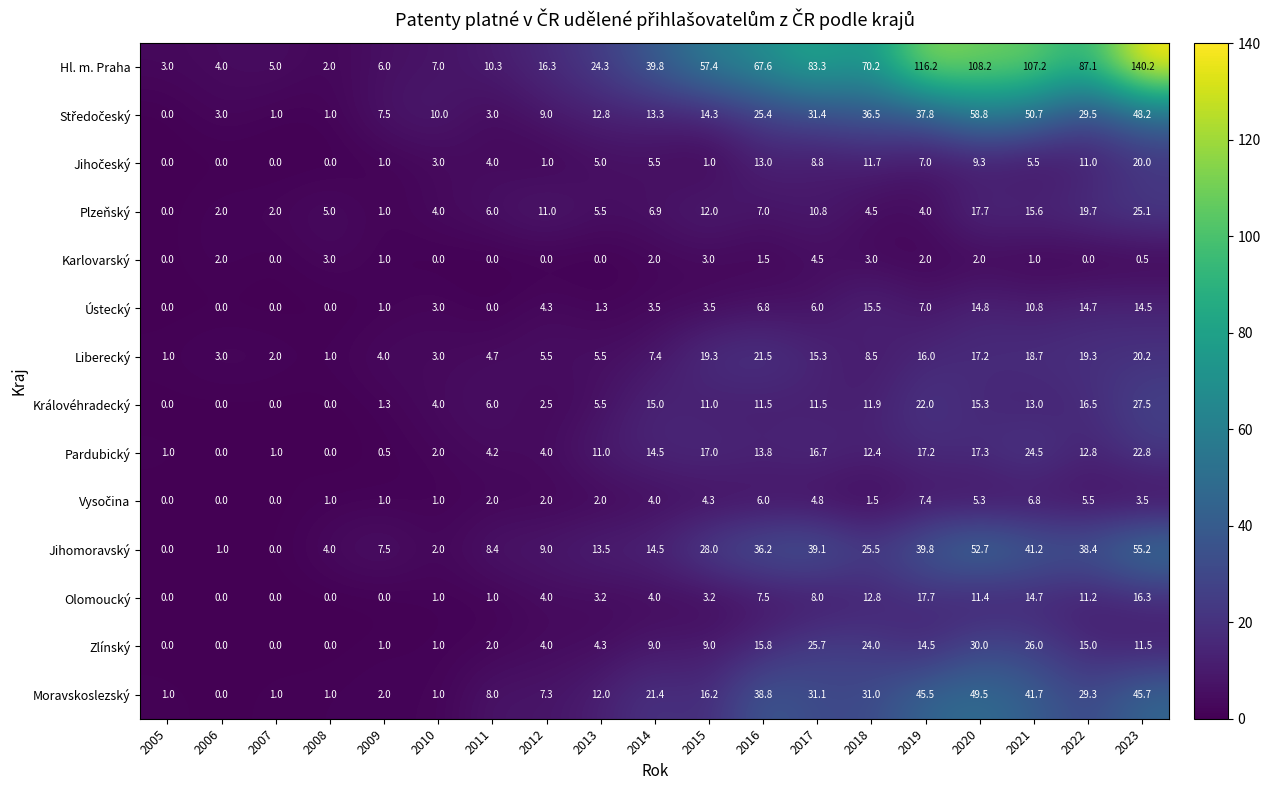

Rank the categories by Hl. m. Praha value from highest to lowest.

2023, 2019, 2020, 2021, 2022, 2017, 2018, 2016, 2015, 2014, 2013, 2012, 2011, 2010, 2009, 2007, 2006, 2005, 2008